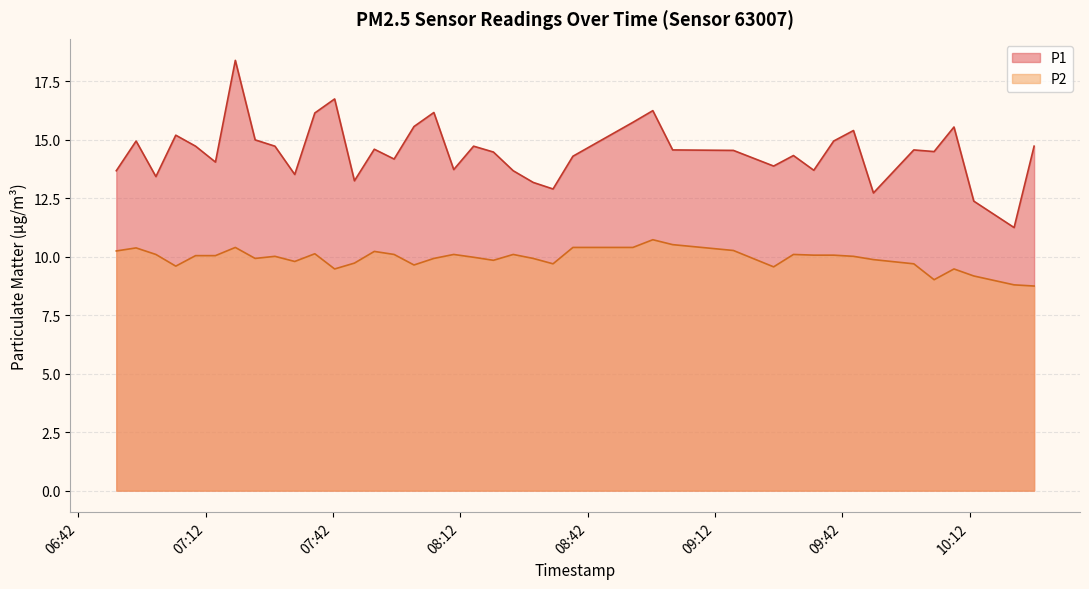

Which series has the largest range (max minus min)?

P1